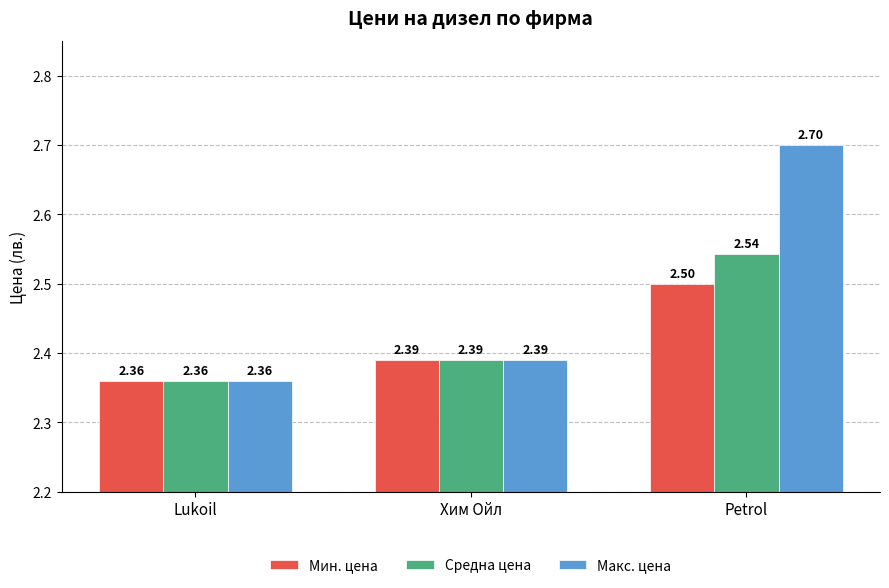

At which category does the chart reach its minimum across all series?

Lukoil